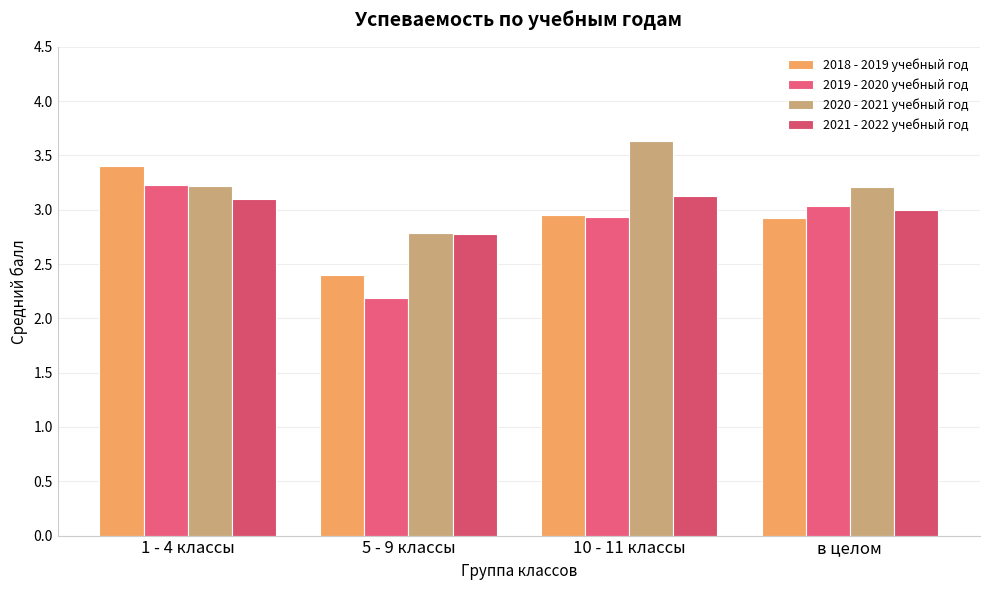

Are the bars grouped side by side (vs. stacked)?

Yes